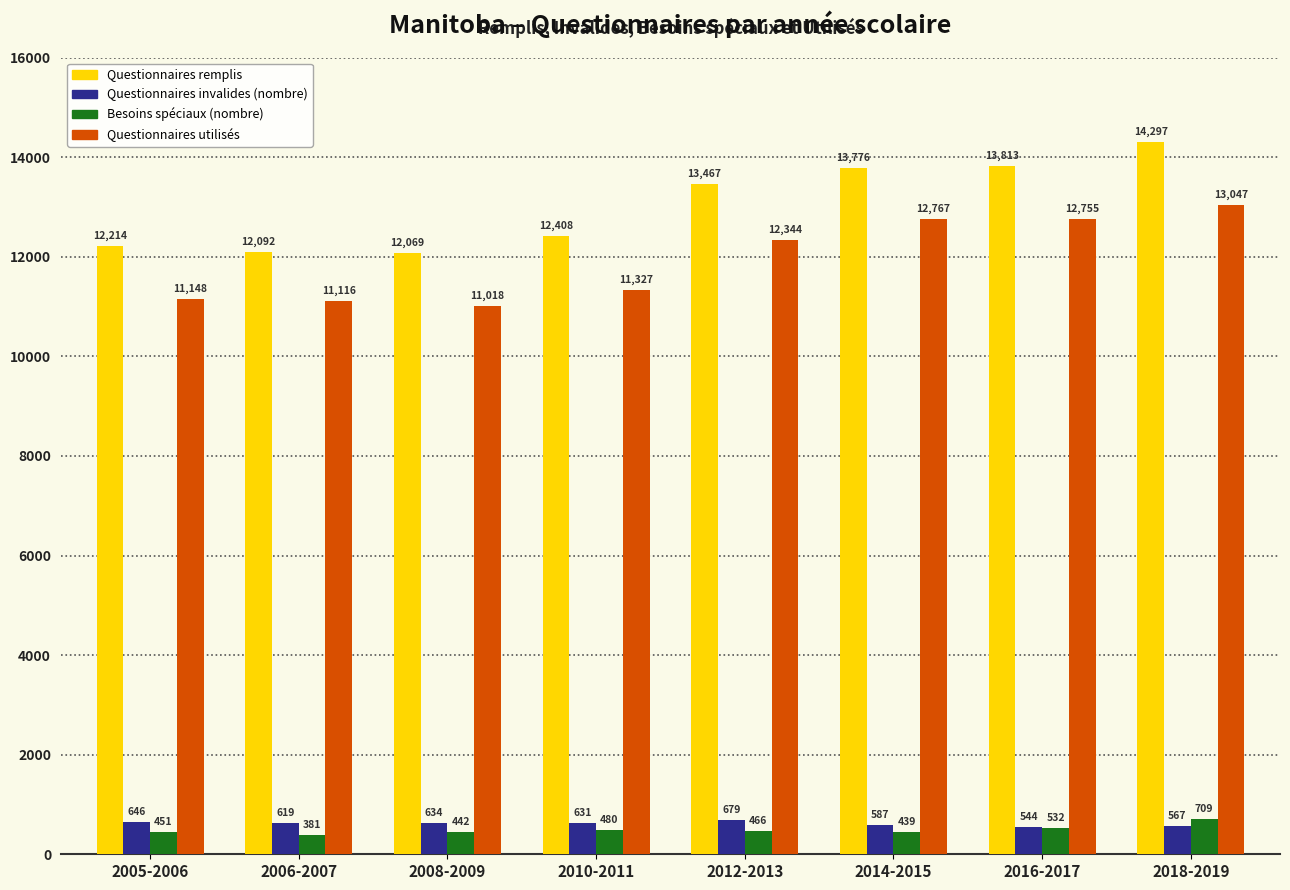

What is the label of the 4th bar from the left?

2010-2011